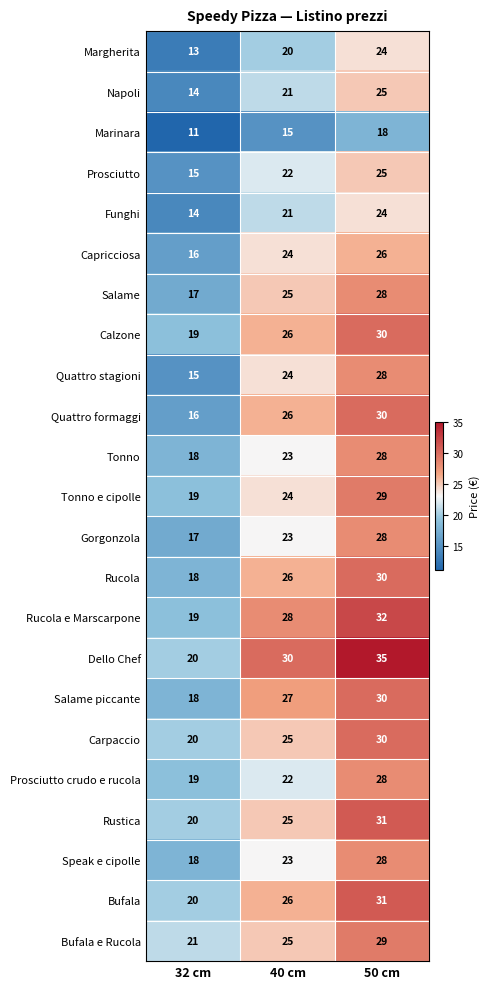

Count the Salame piccante values in the range 18 to 30.

3